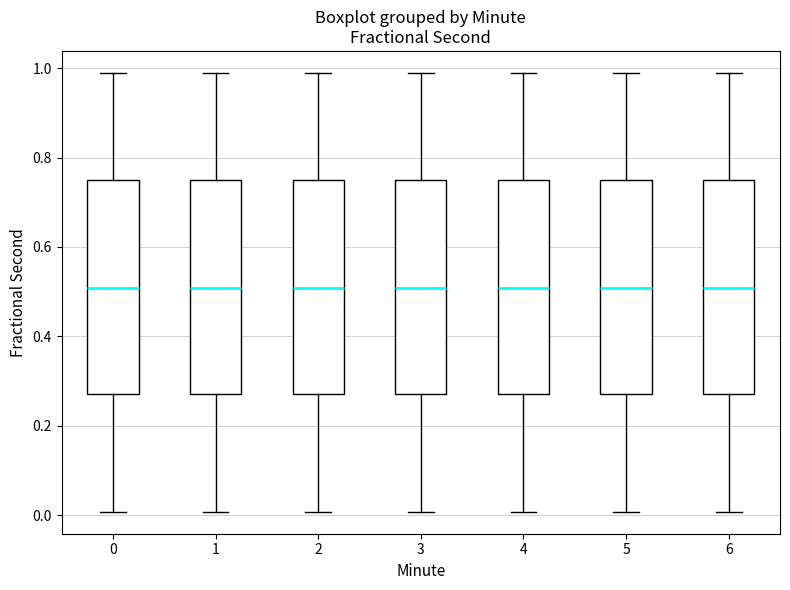

Reading left to right, read every box against the y-axis: the position of its median line, the range the box covers, and the ends of its whiskers. The values are not printed on the chart, so give them approximately, as read against the axis.

0: median 0.50, box 0.28 to 0.74, whiskers 0.00 to 0.98
1: median 0.50, box 0.28 to 0.74, whiskers 0.00 to 0.98
2: median 0.50, box 0.28 to 0.74, whiskers 0.00 to 0.98
3: median 0.50, box 0.28 to 0.74, whiskers 0.00 to 0.98
4: median 0.50, box 0.28 to 0.74, whiskers 0.00 to 0.98
5: median 0.50, box 0.28 to 0.74, whiskers 0.00 to 0.98
6: median 0.50, box 0.28 to 0.74, whiskers 0.00 to 0.98